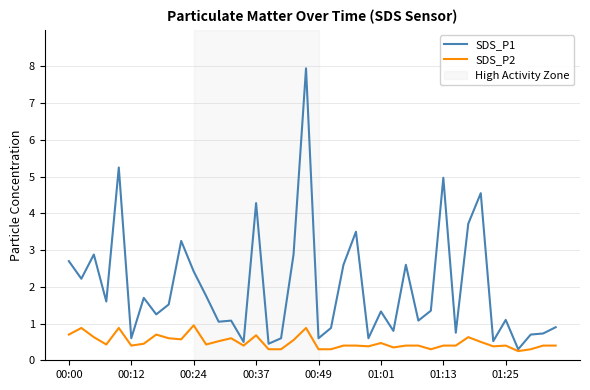

Which series has the largest range (max minus min)?

SDS_P1